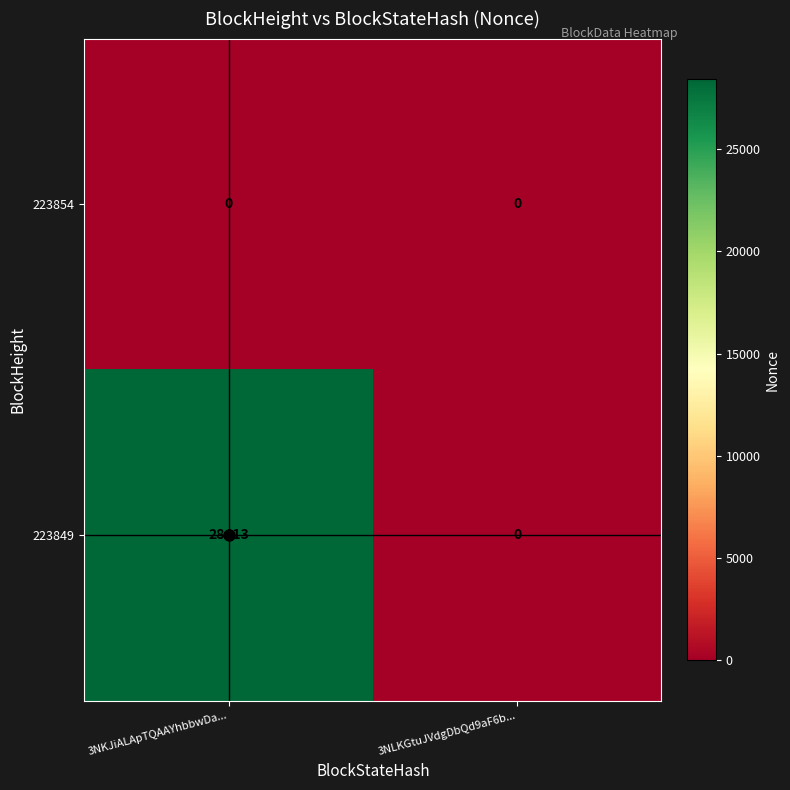

How many series are shown in this chart?

2